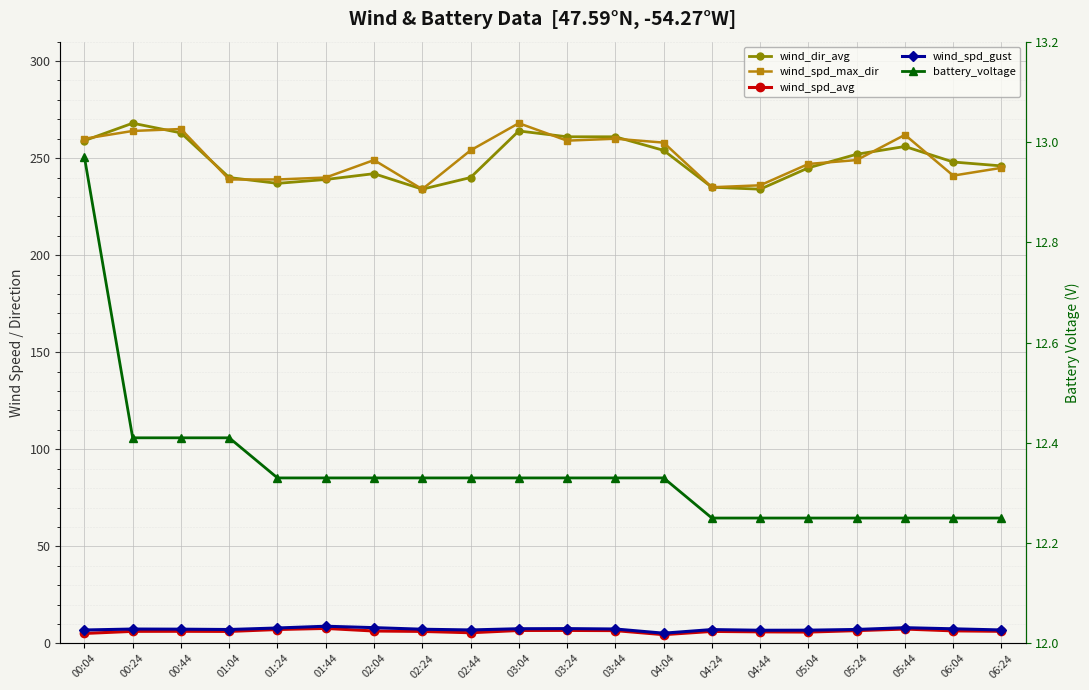

What is the label of the 14th point from the right?

02:04